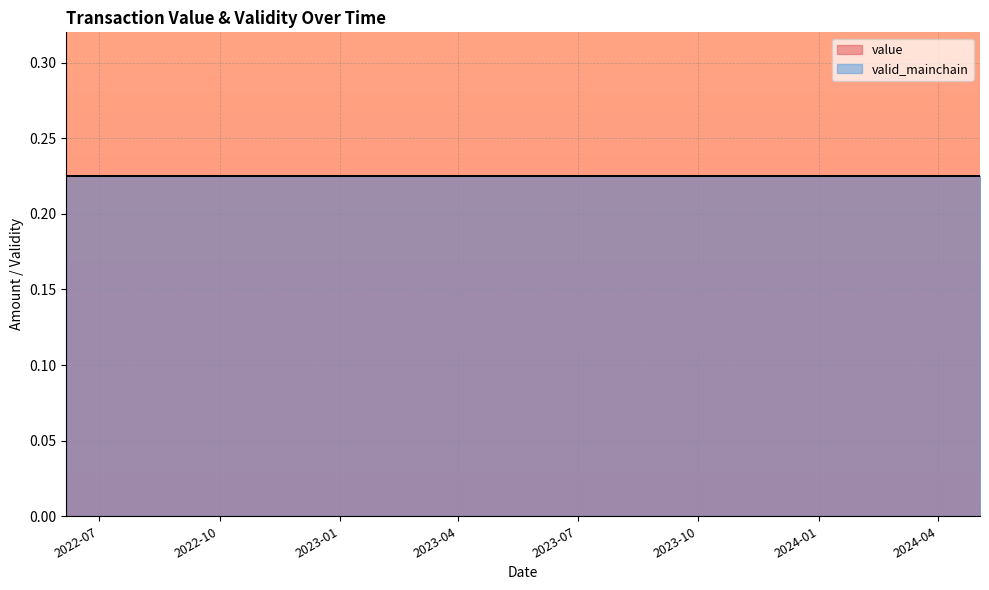

Which series has the largest total across all categories?

valid_mainchain